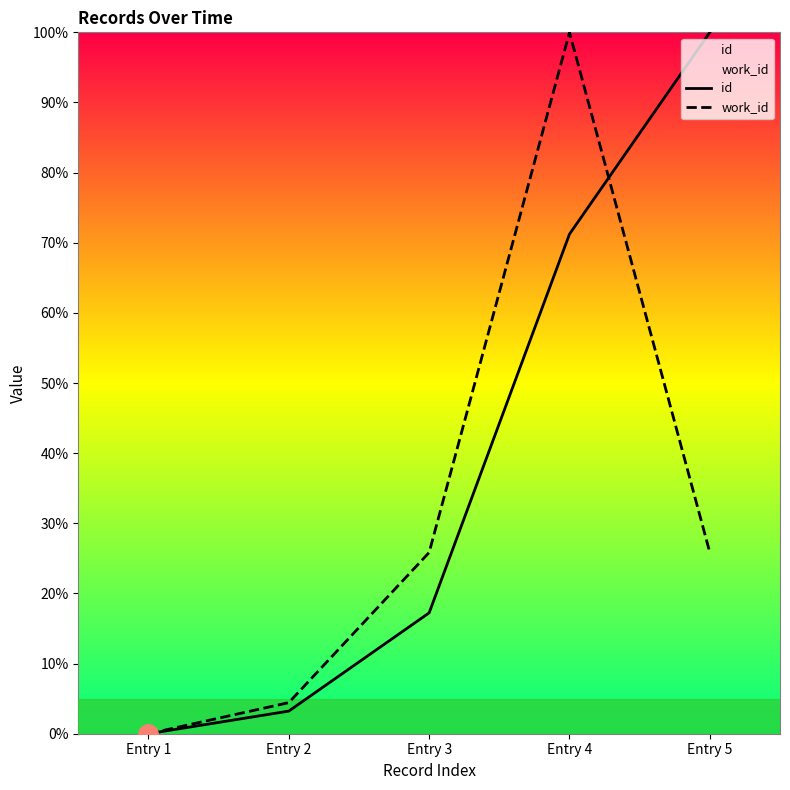

Read the work_id value at Entry 5.

25.8